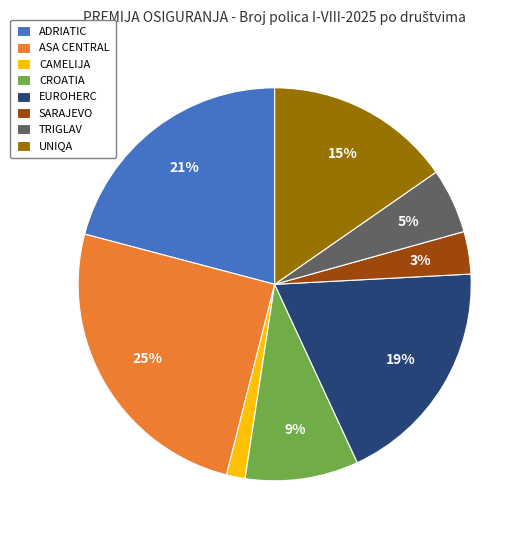

Which slice is the largest?

ASA CENTRAL